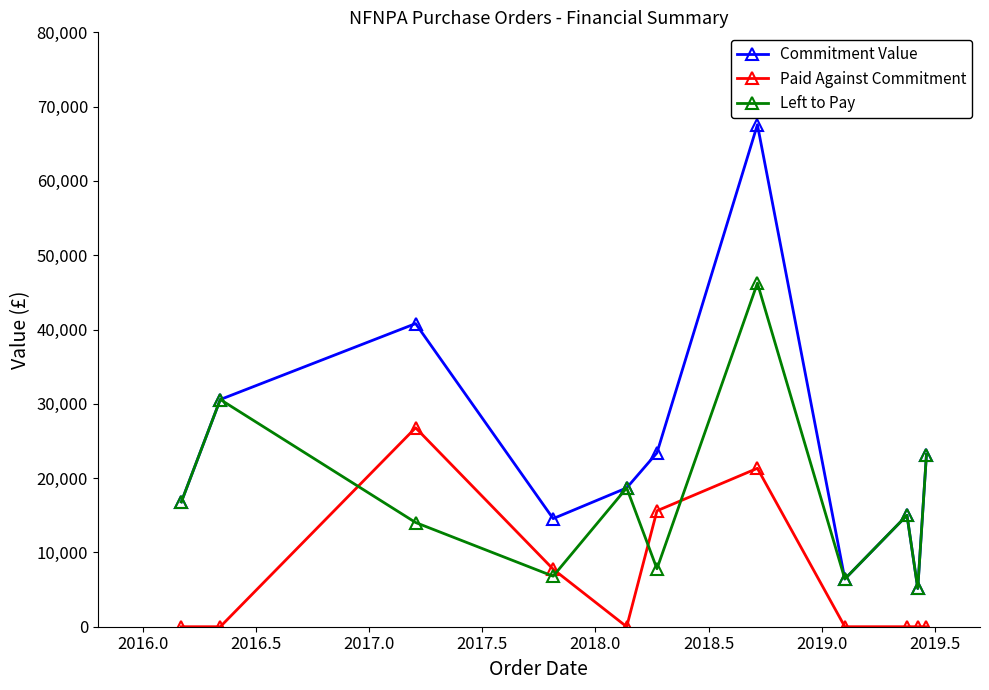

True or false: Paid Against Commitment and Commitment Value intersect in this chart.

False